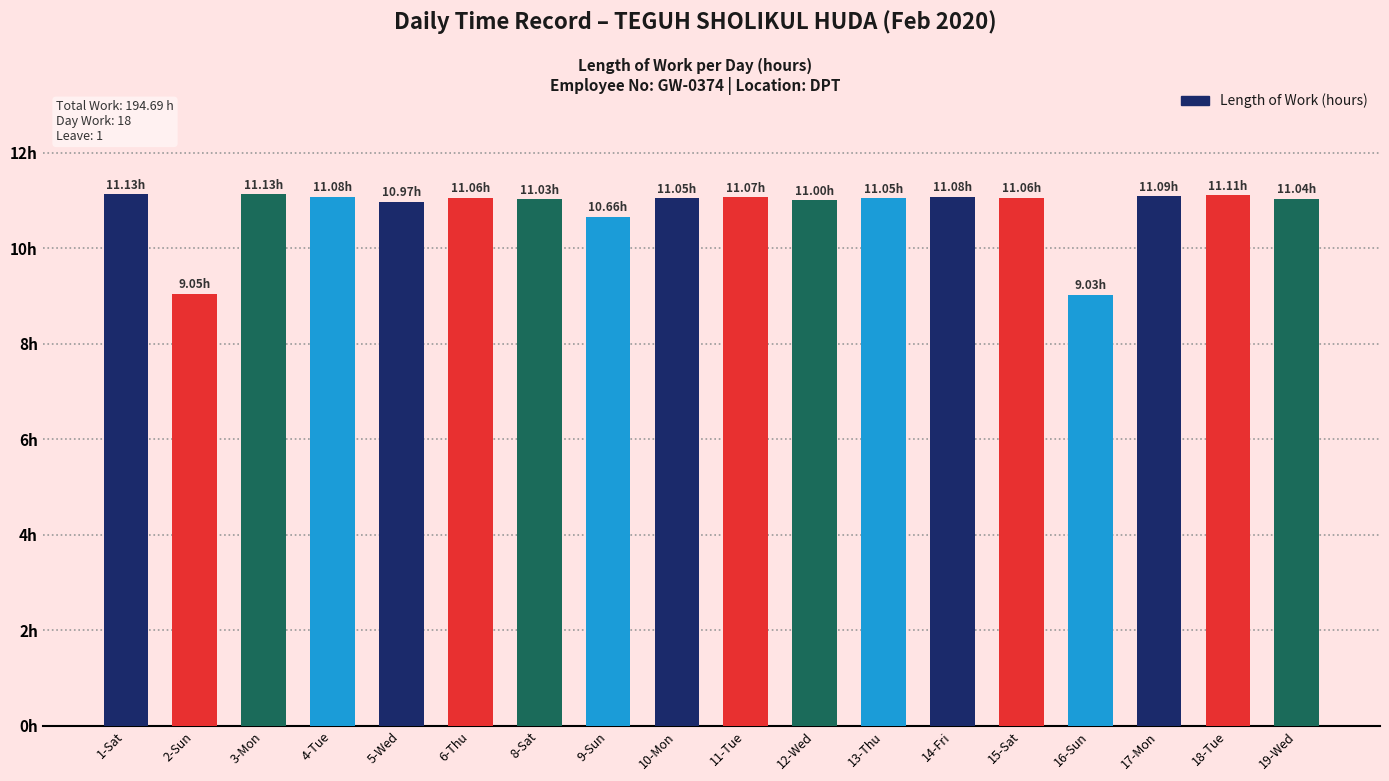

Reading left to right, list all the values displayed in this chart.

11.1	9.1	11.1	11.1	11.0	11.1	11.0	10.7	11.1	11.1	11.0	11.1	11.1	11.1	9.0	11.1	11.1	11.0